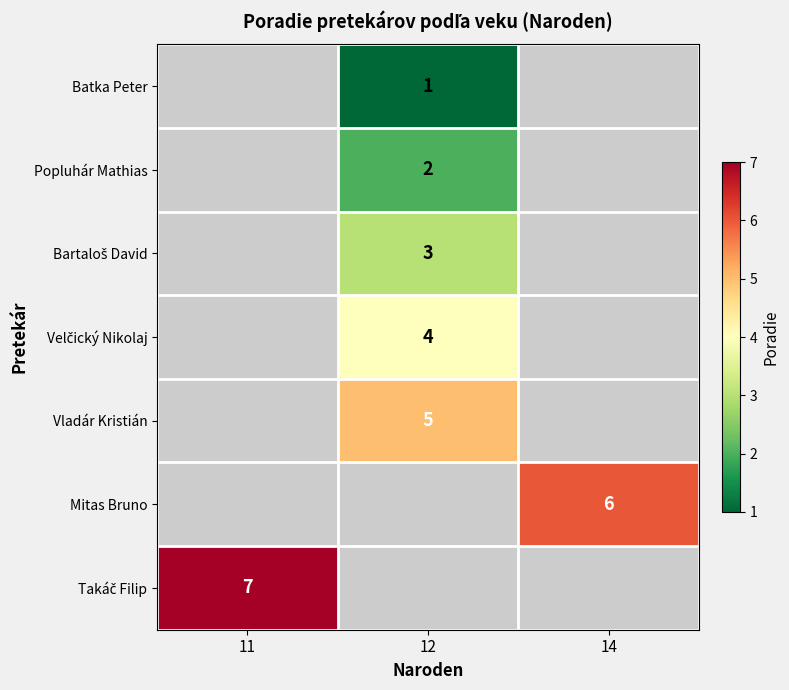

Is it true that Vladár Kristián equals 5 at 12?

True